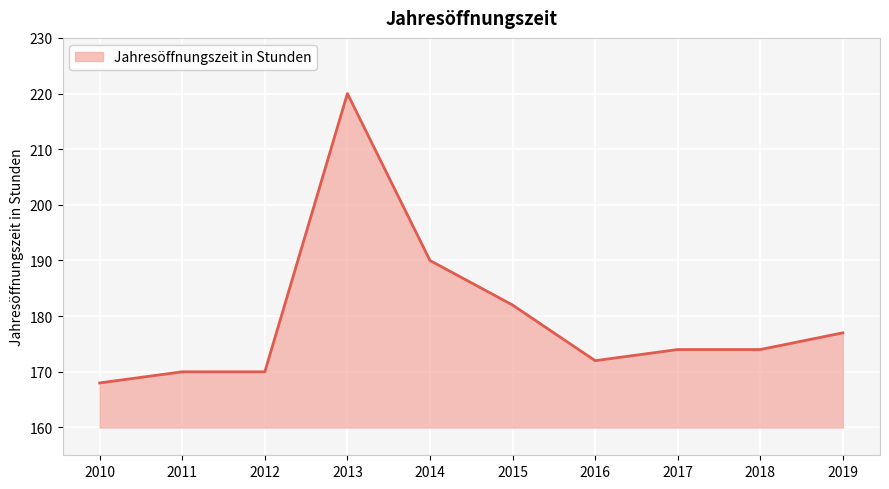

At which label is the value closest to 194?

2014